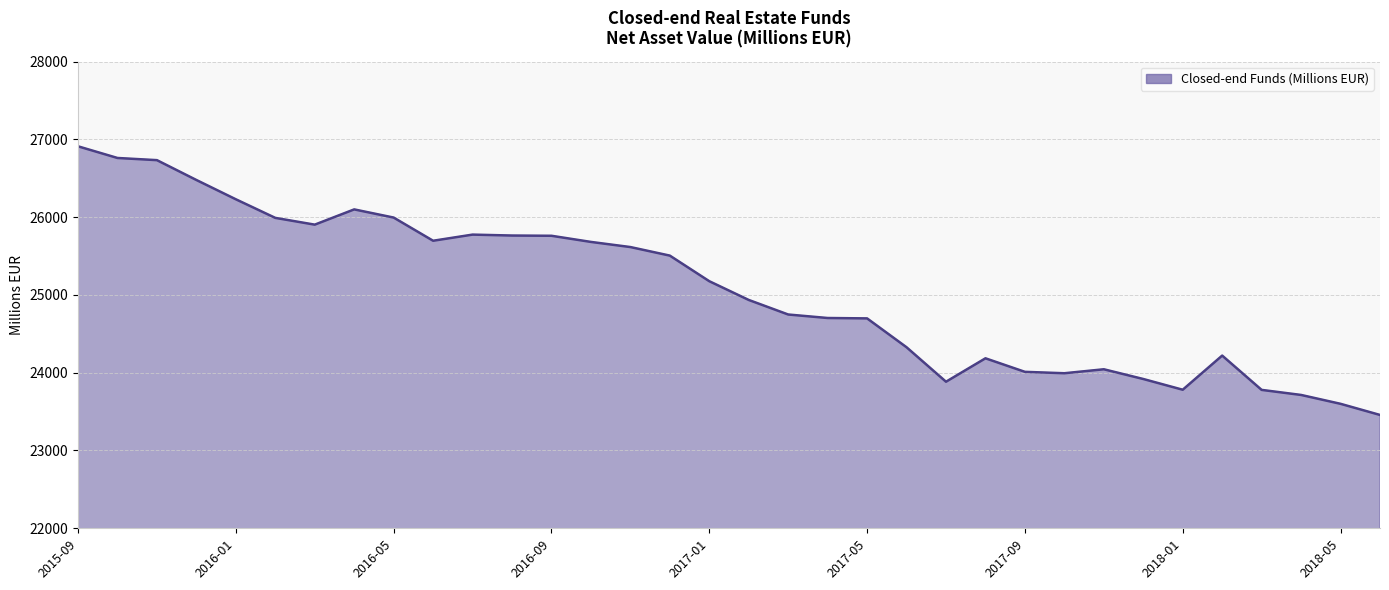

What is the difference between the second highest and minimum values?

3303